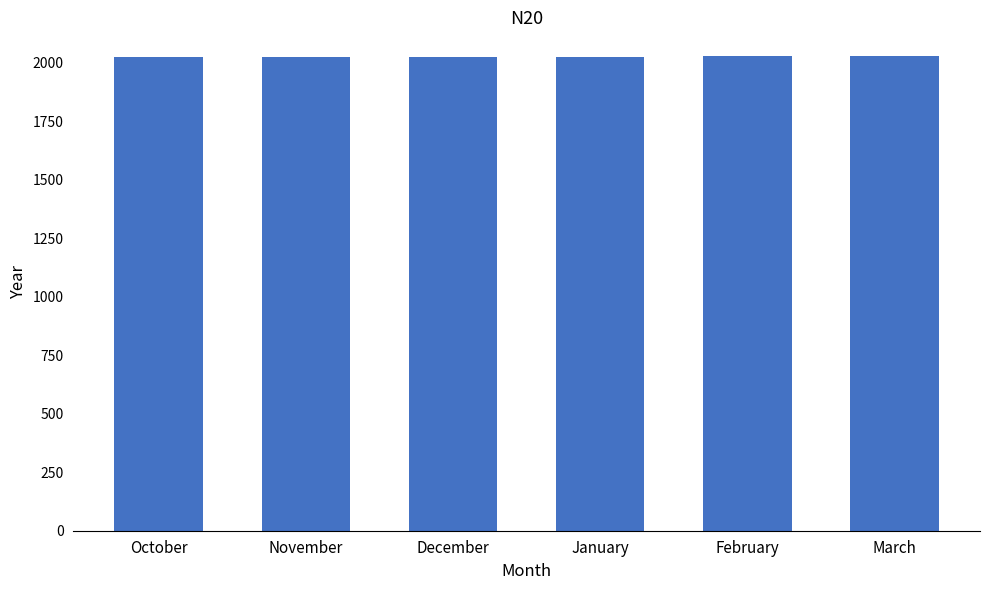

Is it true that the value at October is 2023?

True